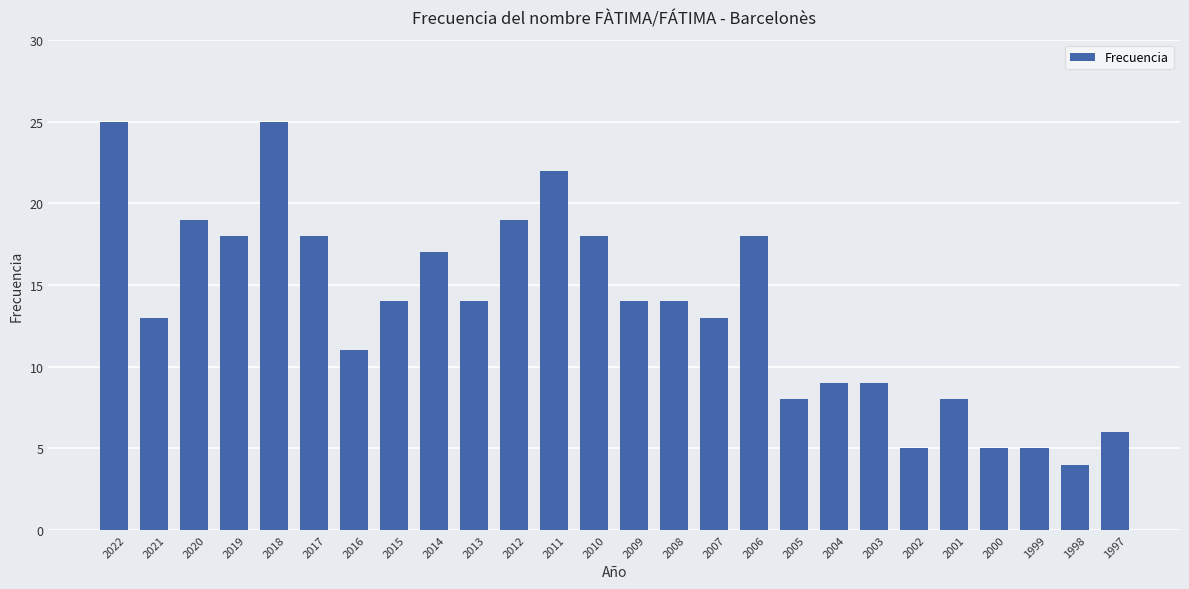

The chart shows a value of 25 at 2022. True or false?

True